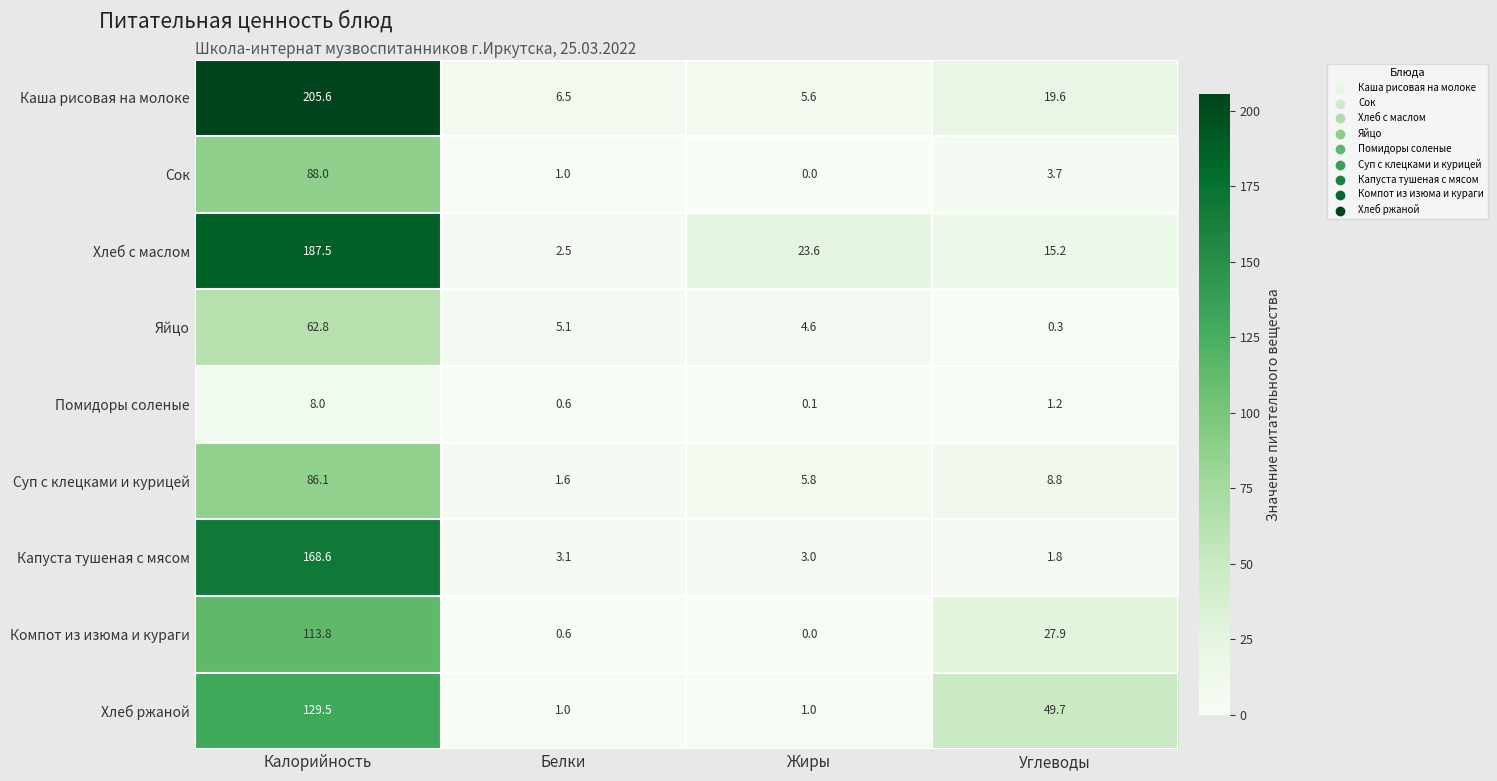

Where is Капуста тушеная с мясом nearest to the value 85?

Белки